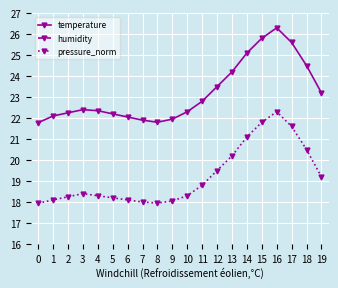

What is the spread (max minus min) of values at 12?

30.1